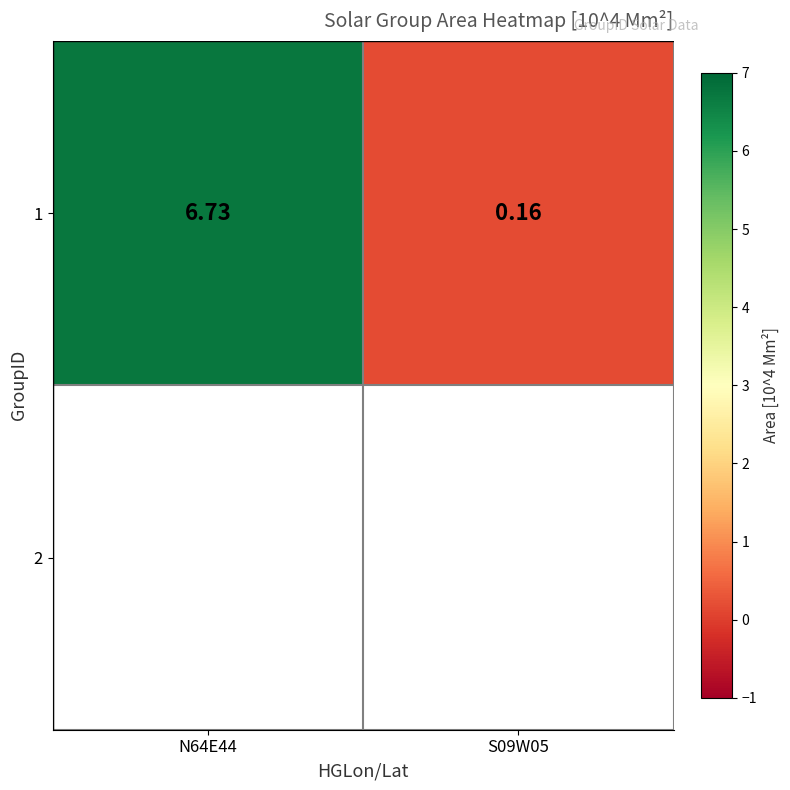

Reading left to right, what are all the values shown in this chart?

6.7	0.2